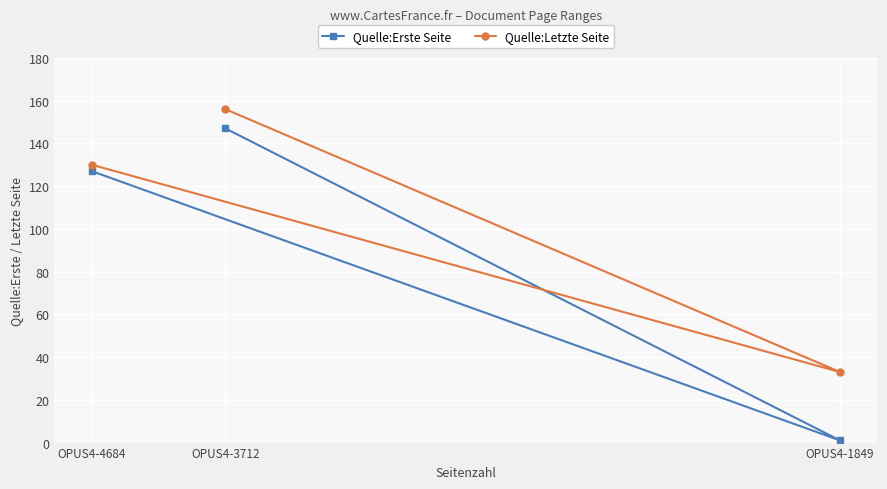

How many values in the Quelle:Letzte Seite series exceed 130?

1